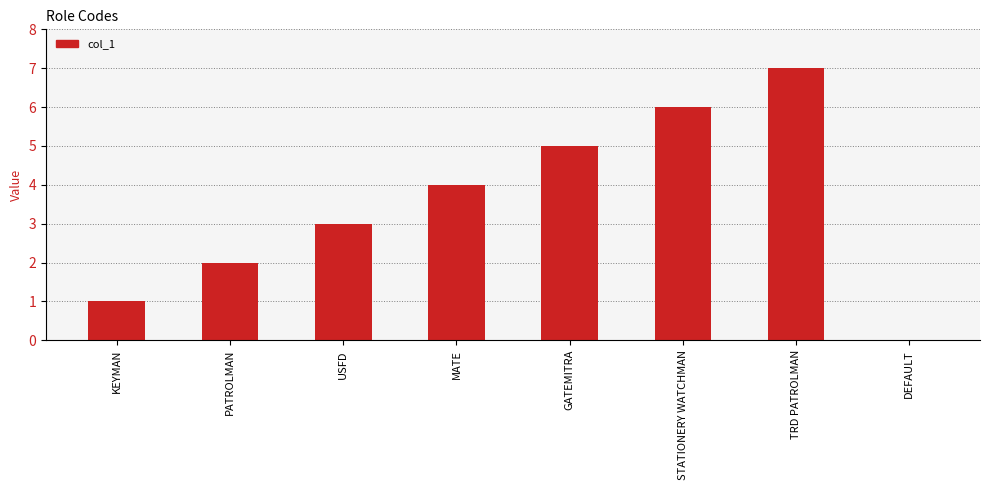

What is the change in value from PATROLMAN to USFD?

+1